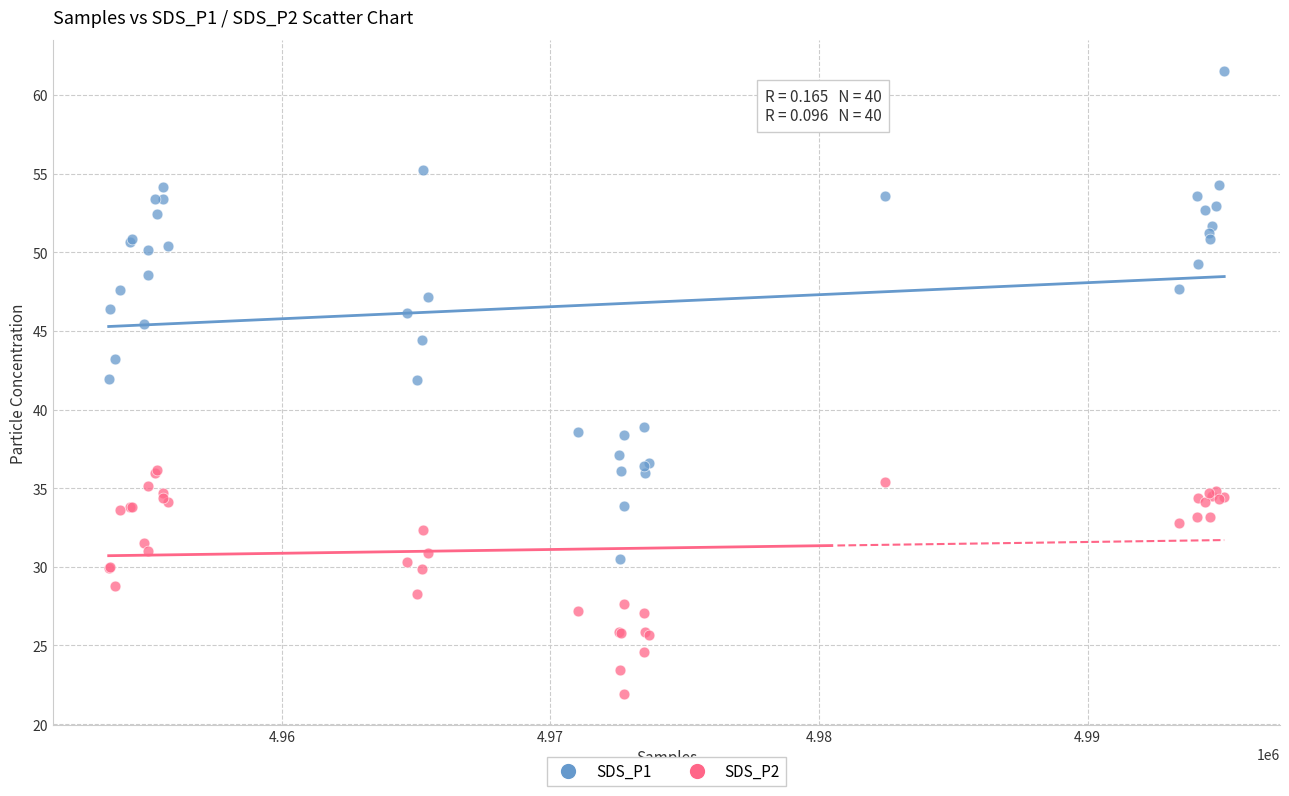

Which series has the widest spread of Y values?

SDS_P1